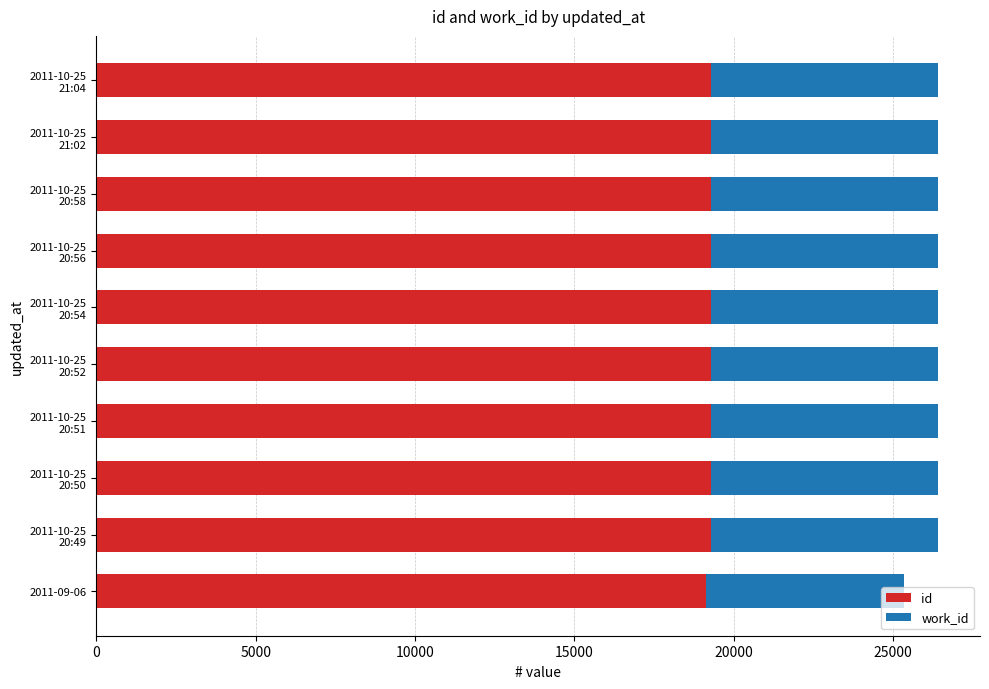

What is the maximum value for id?

19290